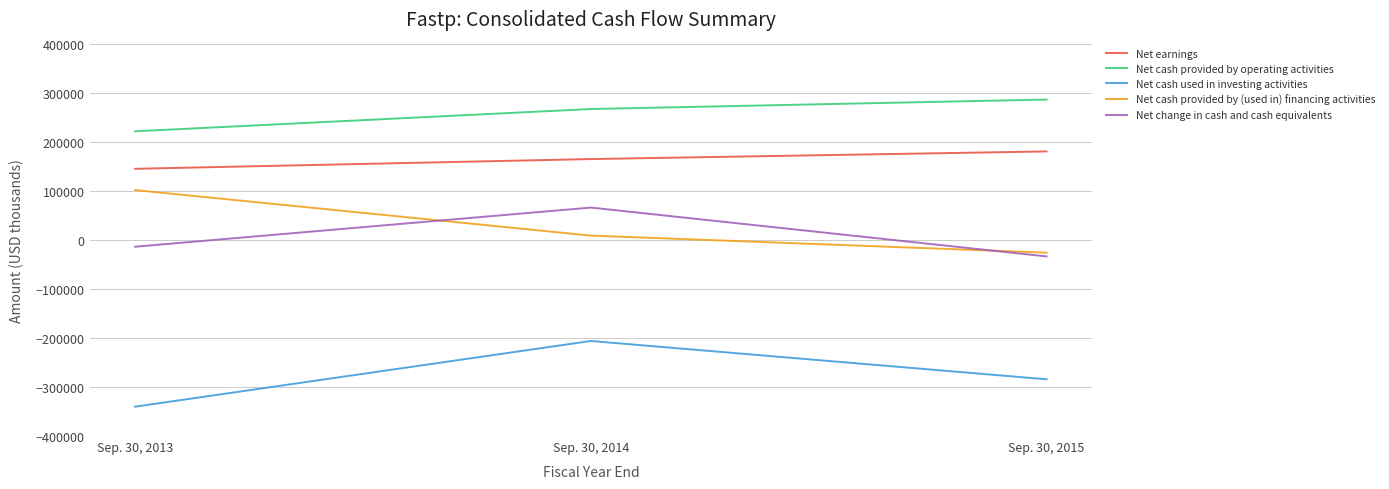

The Net cash provided by (used in) financing activities series shows -25445 at Sep. 30, 2015. True or false?

True